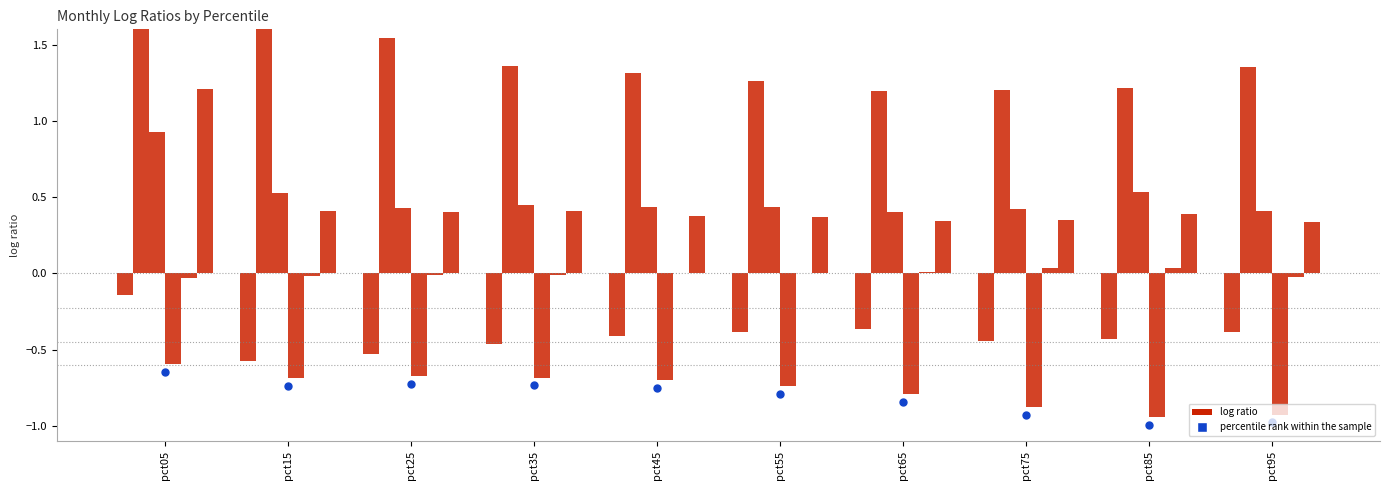

Which series contains the lowest Y value?

percentile rank within the sample